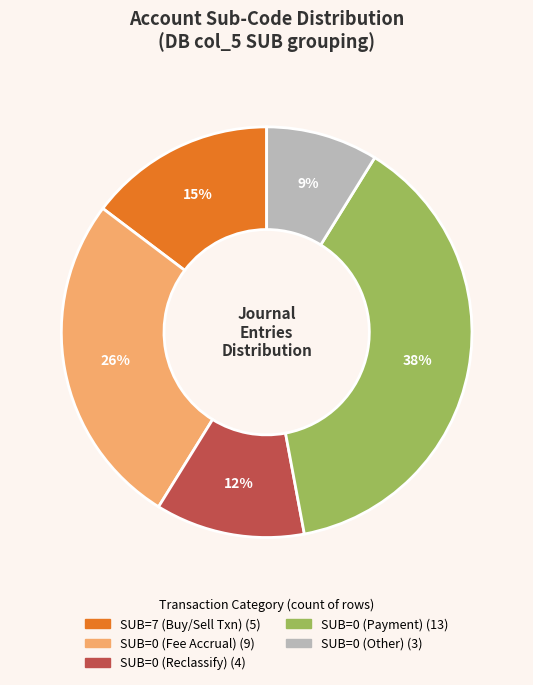

To the nearest percent, what is the difference between the largest and smallest slice percentages?

29%